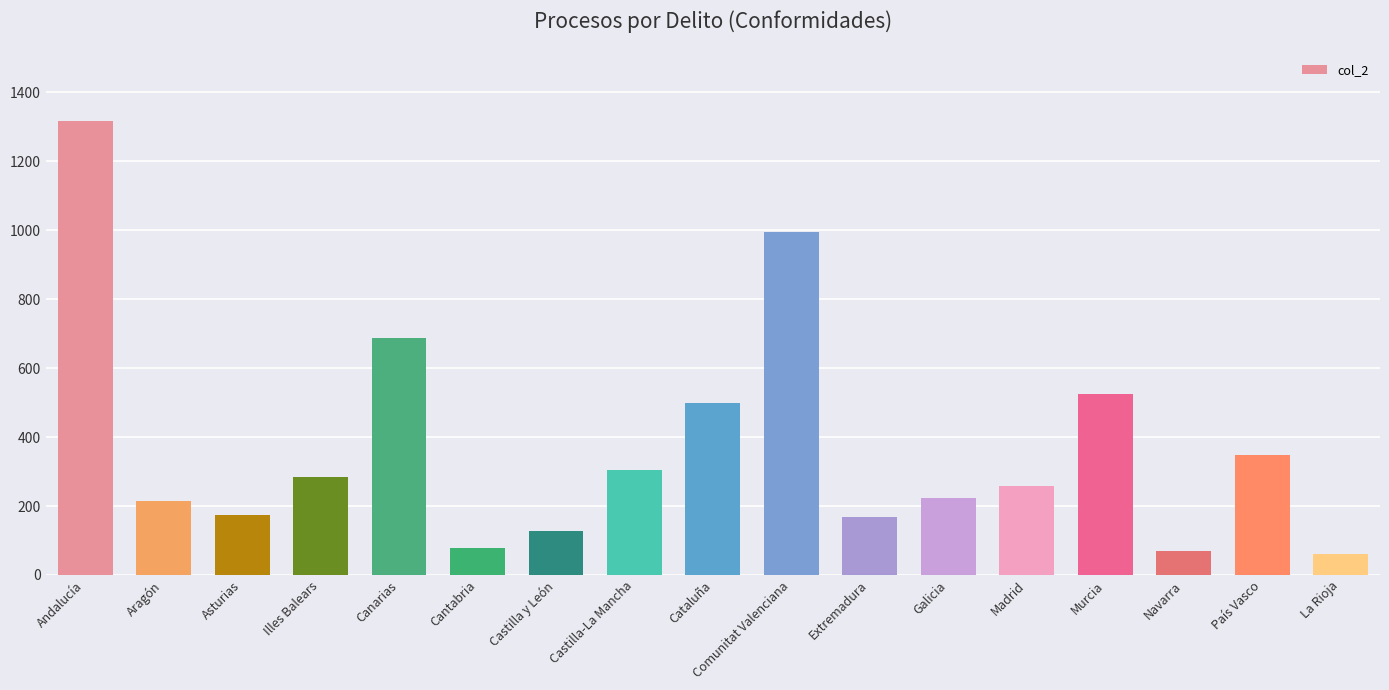

True or false: the data shows 61 at Extremadura.

False